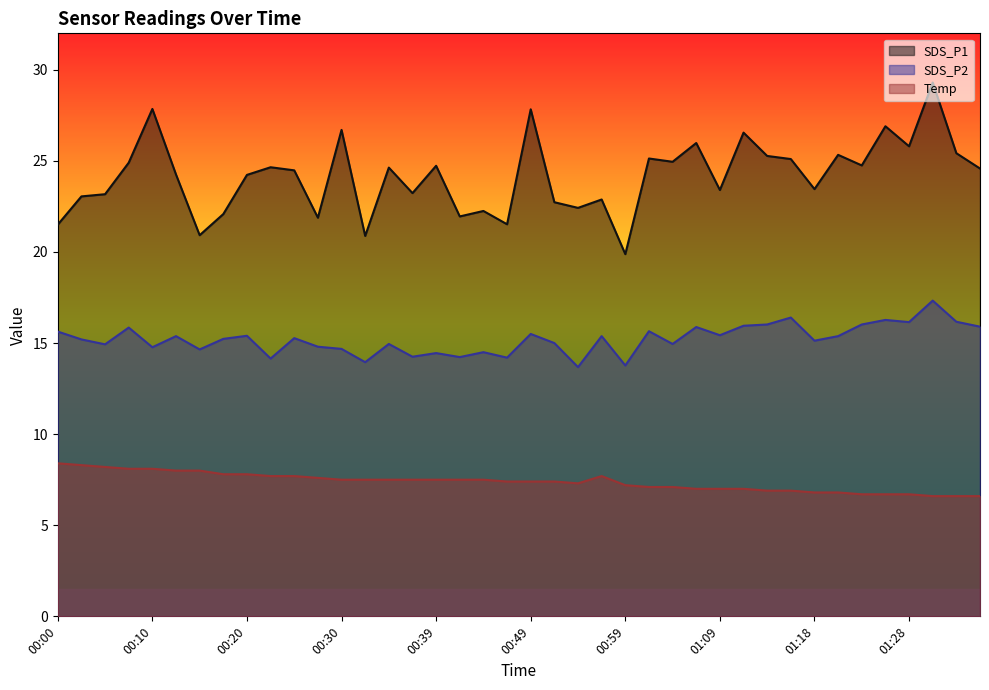

Reading right to left, extract all data points from this chart.

SDS_P1: 24.6	25.4	29.3	25.8	26.9	24.8	25.3	23.4	25.1	25.3	26.6	23.4	26.0	24.9	25.1	19.9	22.9	22.4	22.7	27.8	21.5	22.2	21.9	24.7	23.2	24.6	20.9	26.7	21.9	24.5	24.6	24.2	22.1	20.9	24.2	27.9	24.9	23.2	23.1	21.5
SDS_P2: 15.9	16.2	17.3	16.1	16.3	16.0	15.4	15.1	16.4	16.0	15.9	15.4	15.9	14.9	15.7	13.8	15.4	13.7	15.0	15.5	14.2	14.5	14.2	14.4	14.2	14.9	13.9	14.7	14.8	15.3	14.2	15.4	15.2	14.7	15.4	14.8	15.8	14.9	15.2	15.6
Temp: 6.6	6.6	6.6	6.7	6.7	6.7	6.8	6.8	6.9	6.9	7.0	7.0	7.0	7.1	7.1	7.2	7.7	7.3	7.4	7.4	7.4	7.5	7.5	7.5	7.5	7.5	7.5	7.5	7.6	7.7	7.7	7.8	7.8	8.0	8.0	8.1	8.1	8.2	8.3	8.4